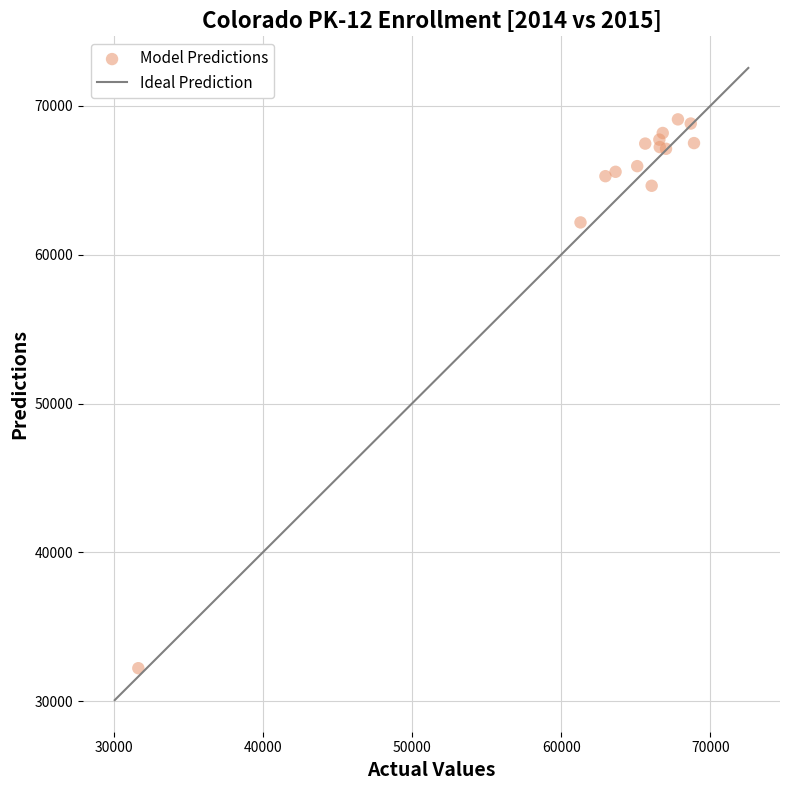

What Y value in the scatter plot is closest to 50657?

62168